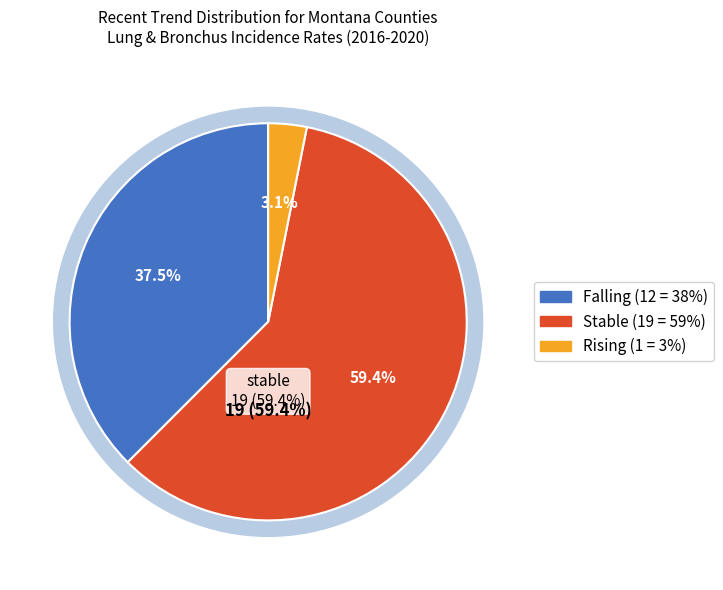

True or false: falling accounts for 38% of the total.

True